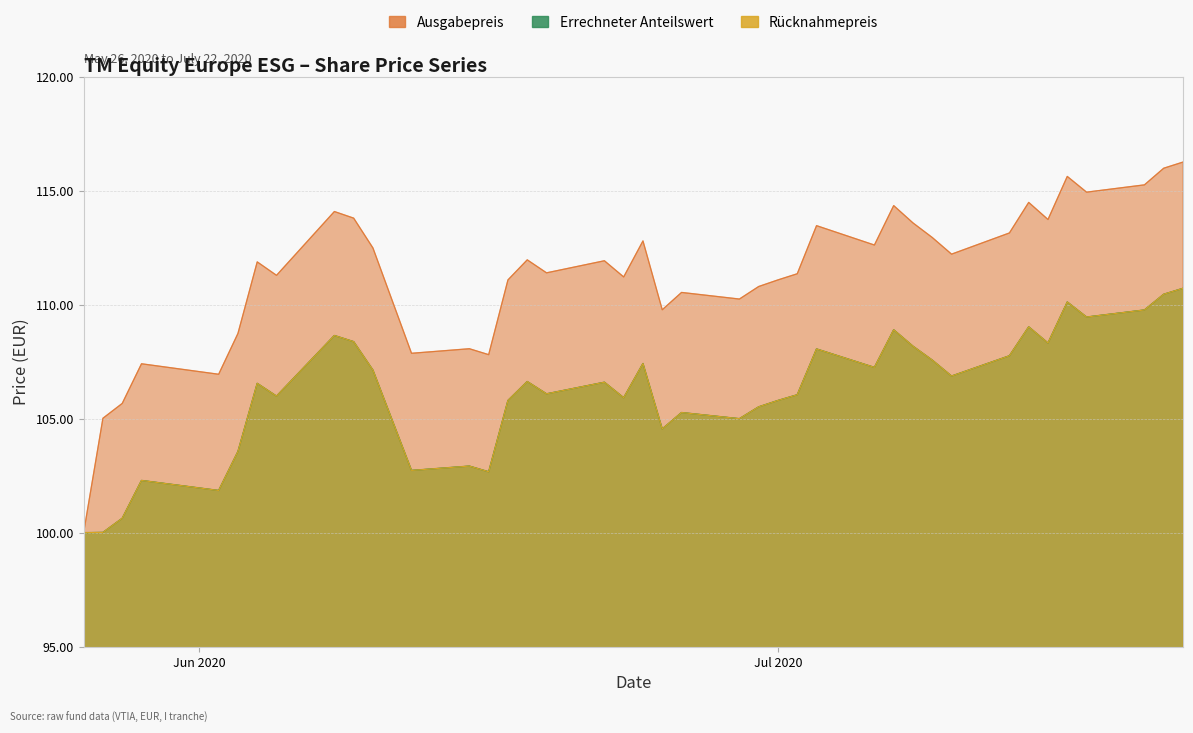

True or false: Ausgabepreis and Rücknahmepreis intersect in this chart.

False